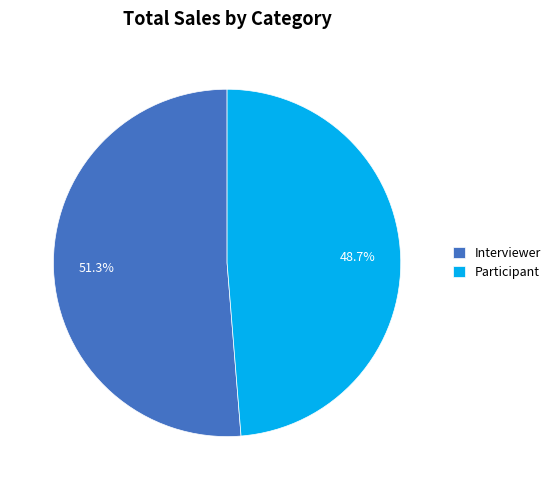

To the nearest percent, what is the combined percentage of Interviewer and Participant?

100%